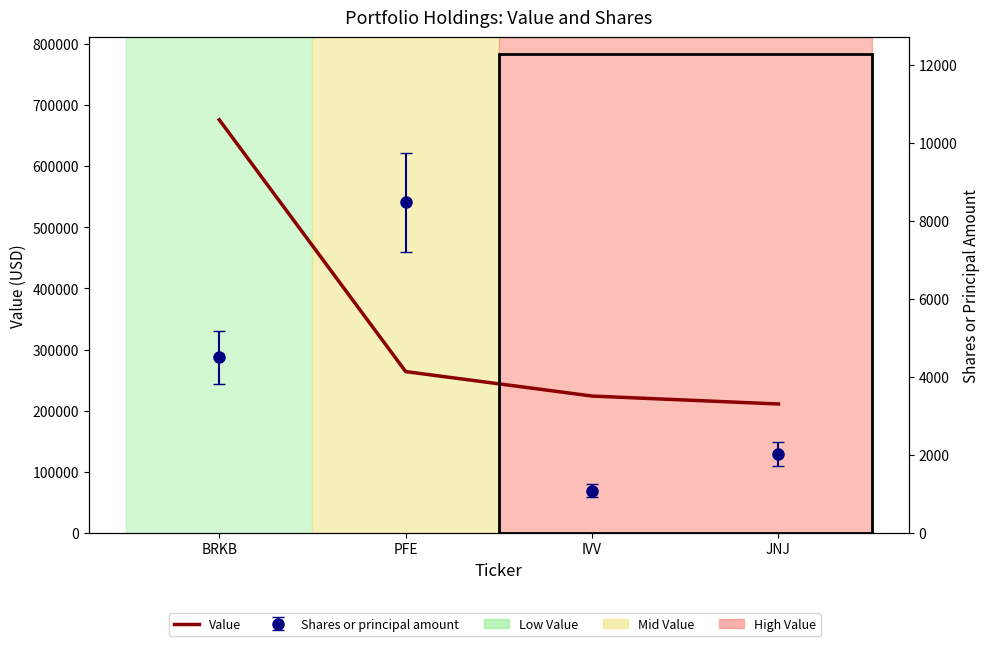

Reading left to right, list all the values displayed in this chart.

676000	264000	224000	211000